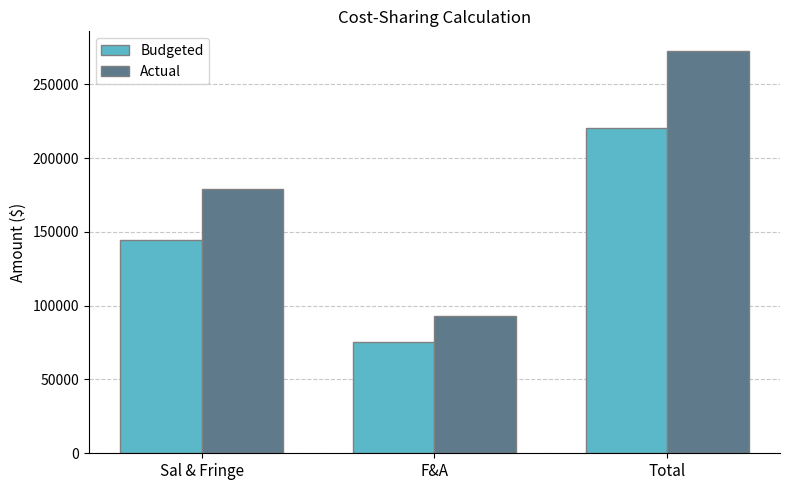

What is the minimum value for Actual?

93158.5